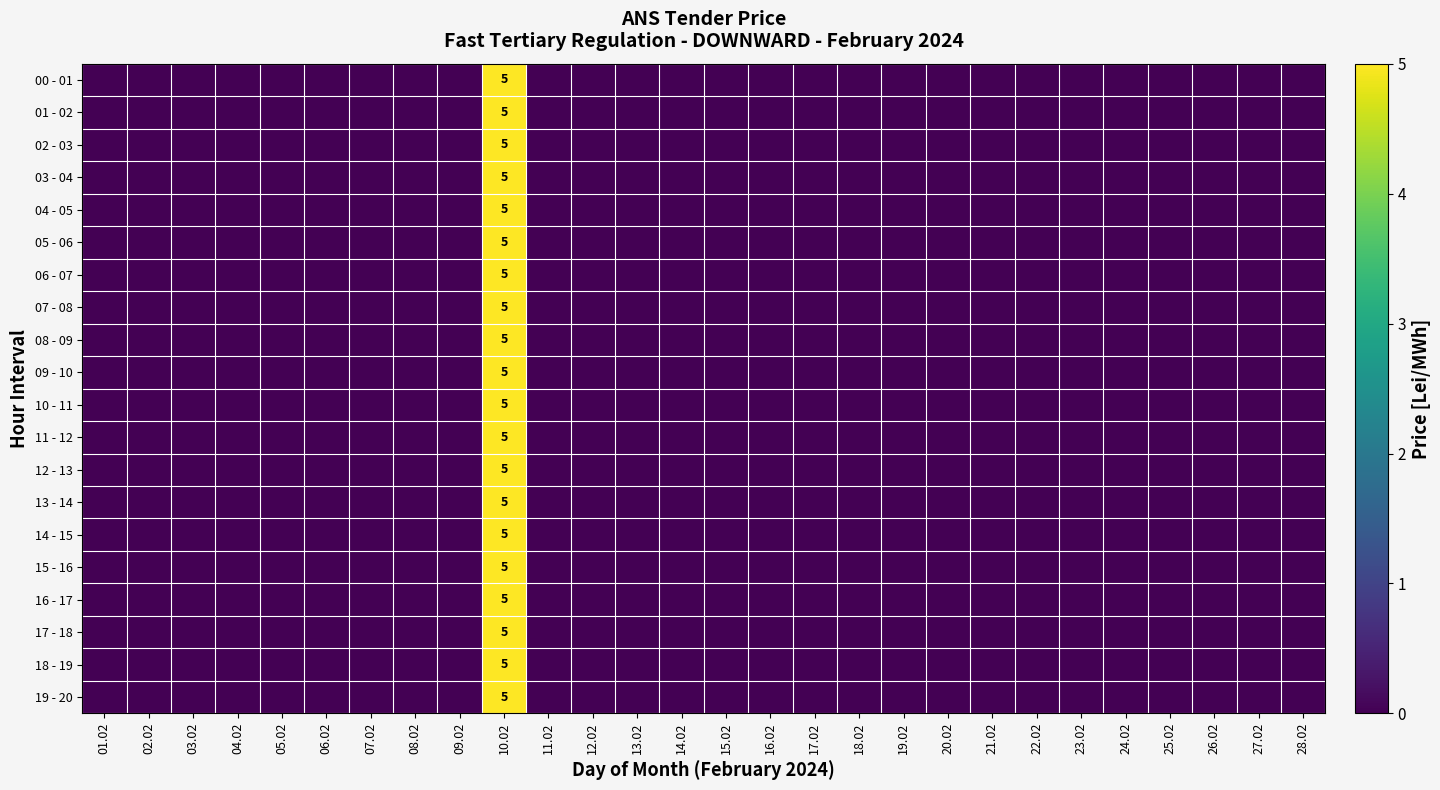

How many 01 - 02 values are between 0 and 1?

27